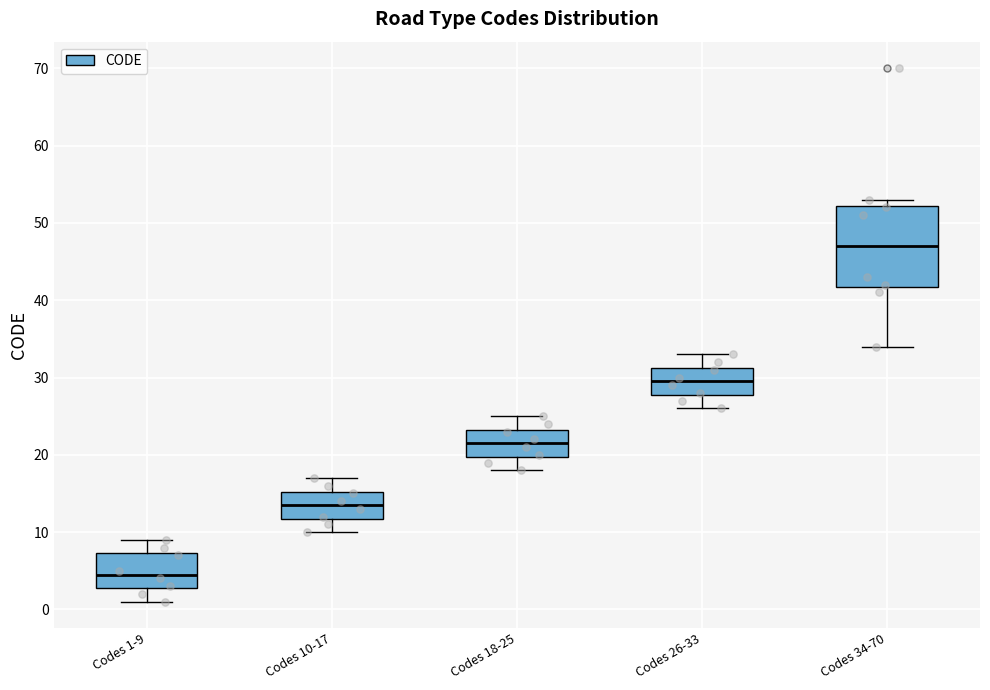

Where does the lower whisker of the box for Codes 34-70 end on the y-axis? The values are not printed on the chart, so give them approximately, as read against the axis.

34